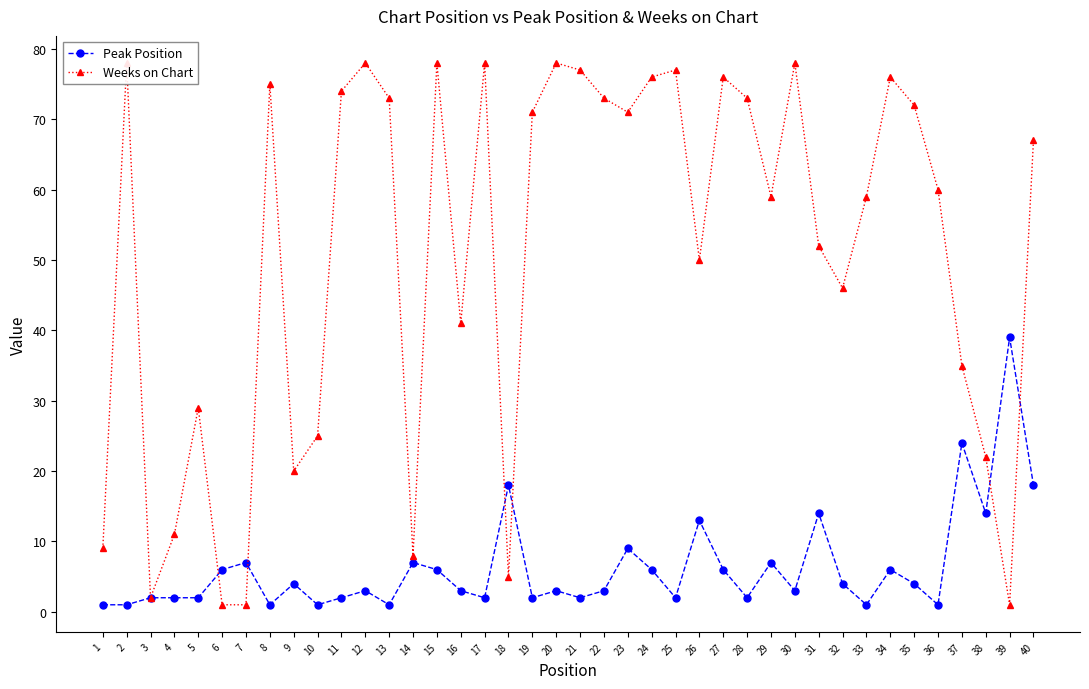

In Weeks on Chart, how many points are higher than both neighbors (excluding endpoints)?

11